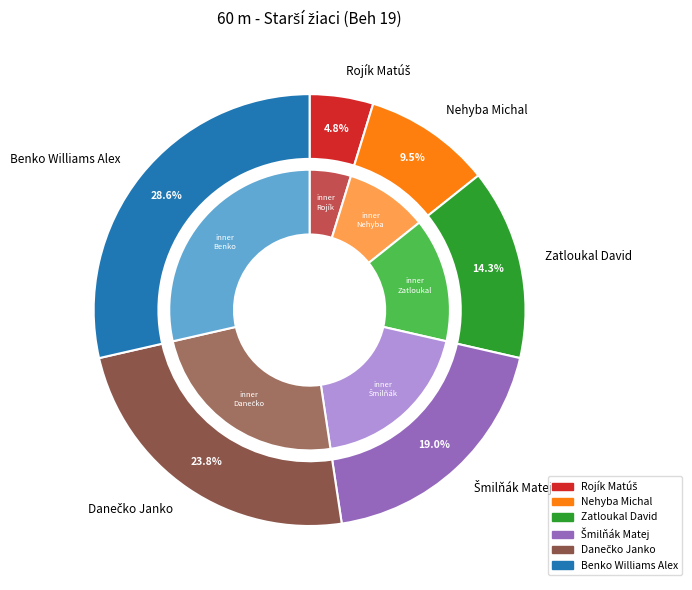

What is the ratio of the value at Rojík Matúš to the value at Benko Williams Alex?

0.2